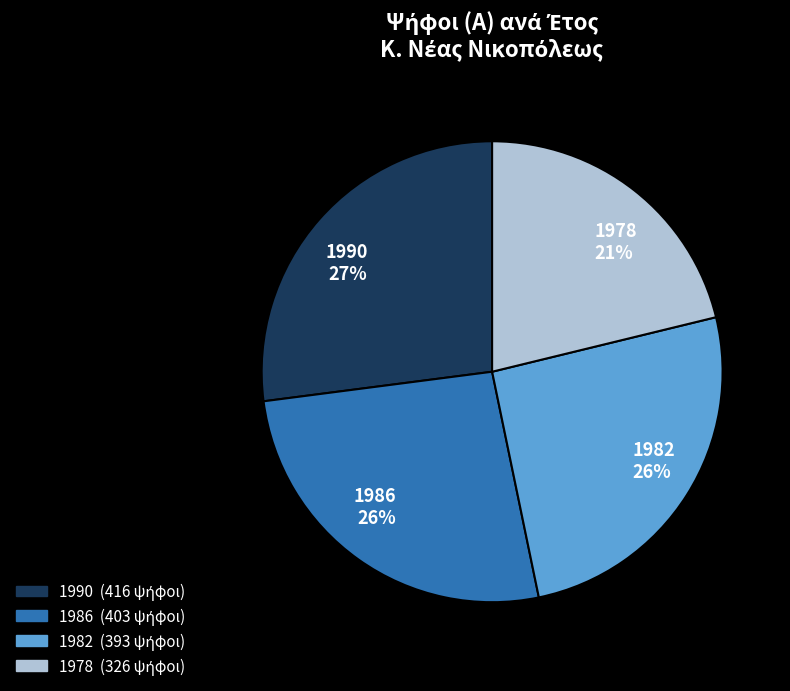

Do 1986 26% and 1978 21% together represent more than half of the pie?

No